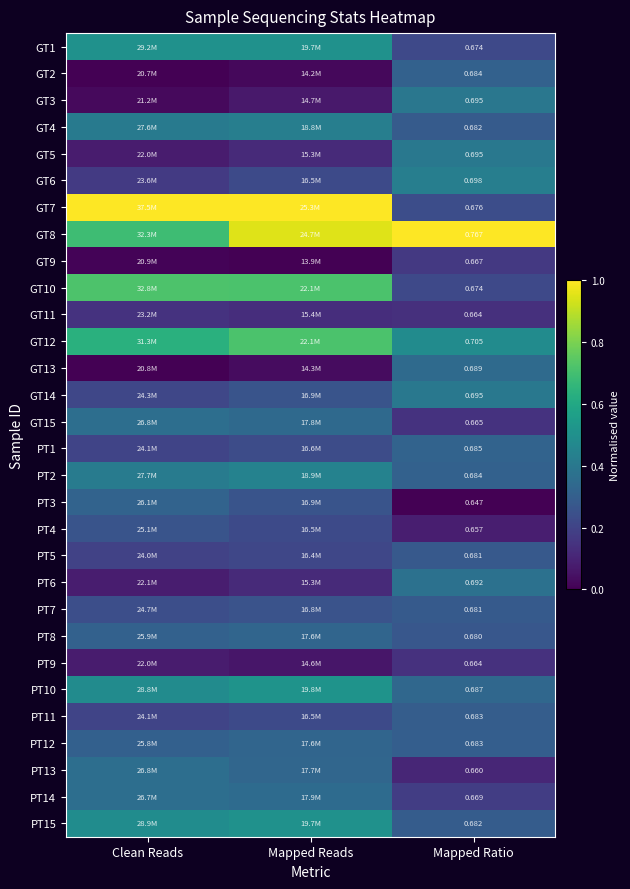

Between Clean Reads and Mapped Ratio, which is larger?

Clean Reads